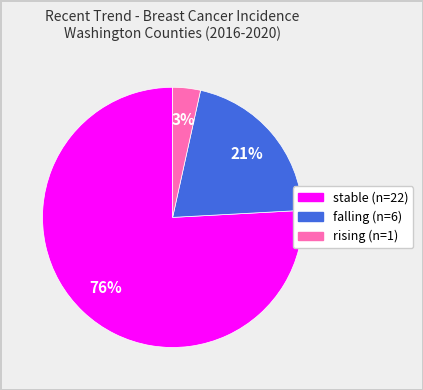

Which slice is the smallest?

rising